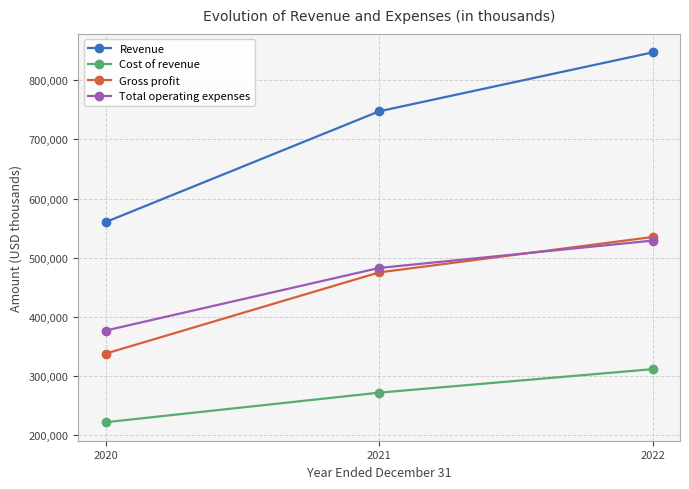

Reading left to right, what are all the values shown in this chart?

Revenue: 2020=560412	2021=747590	2022=847133
Cost of revenue: 2020=222237	2021=272208	2022=311926
Gross profit: 2020=338175	2021=475382	2022=535207
Total operating expenses: 2020=377117	2021=482883	2022=529125